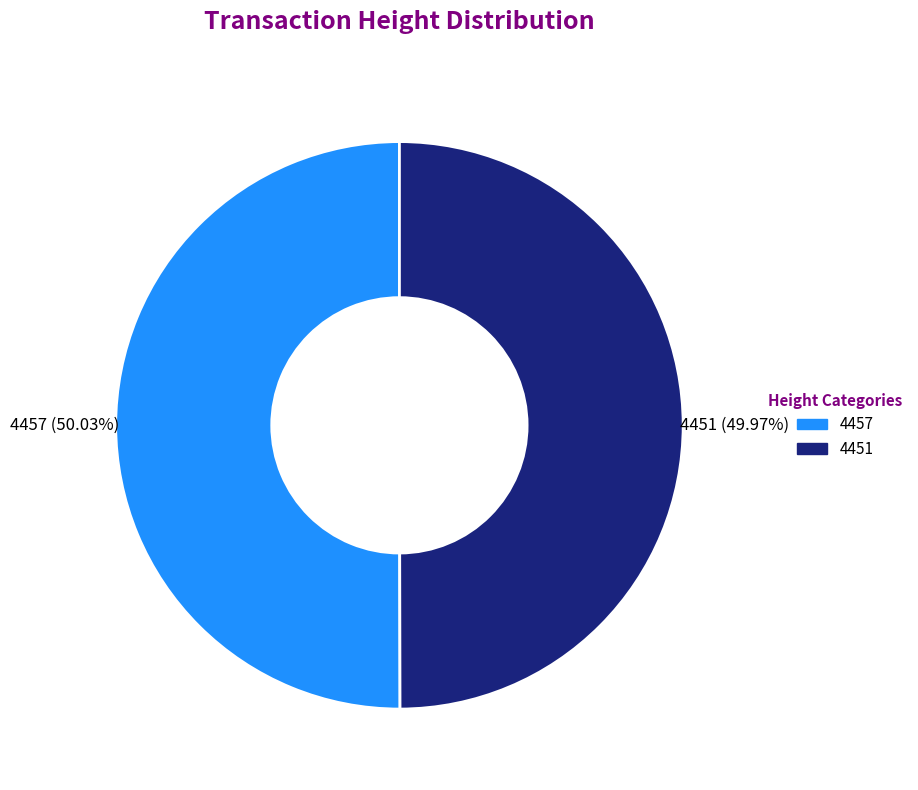

What percentage is the 4451 slice, to the nearest percent?

50%